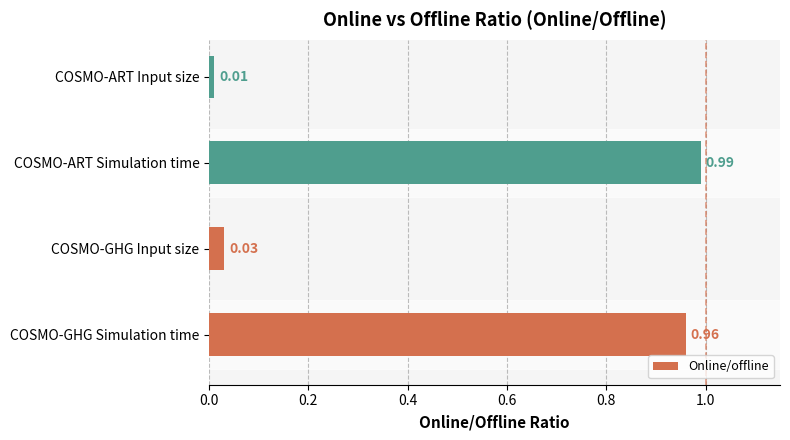

Count the number of data series in this chart.

1